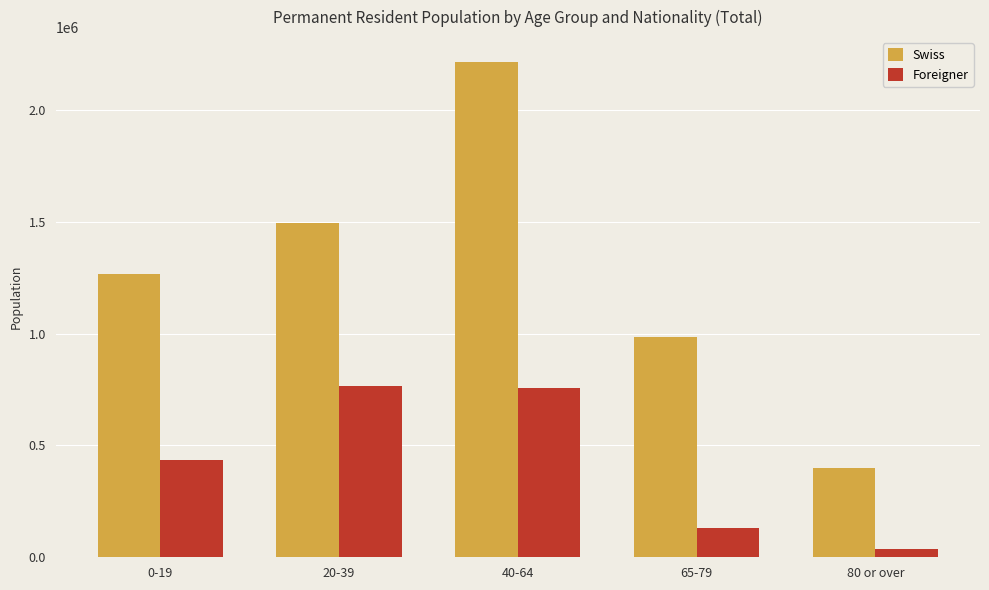

What is the difference between the maximum and minimum values in the Swiss series?

1818448